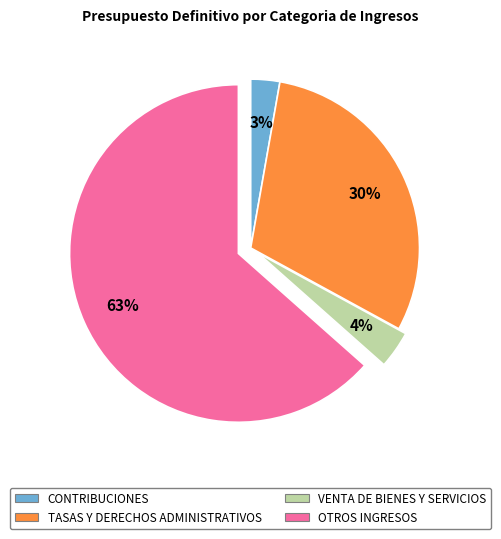

To the nearest percent, what is the average slice percentage?

25%